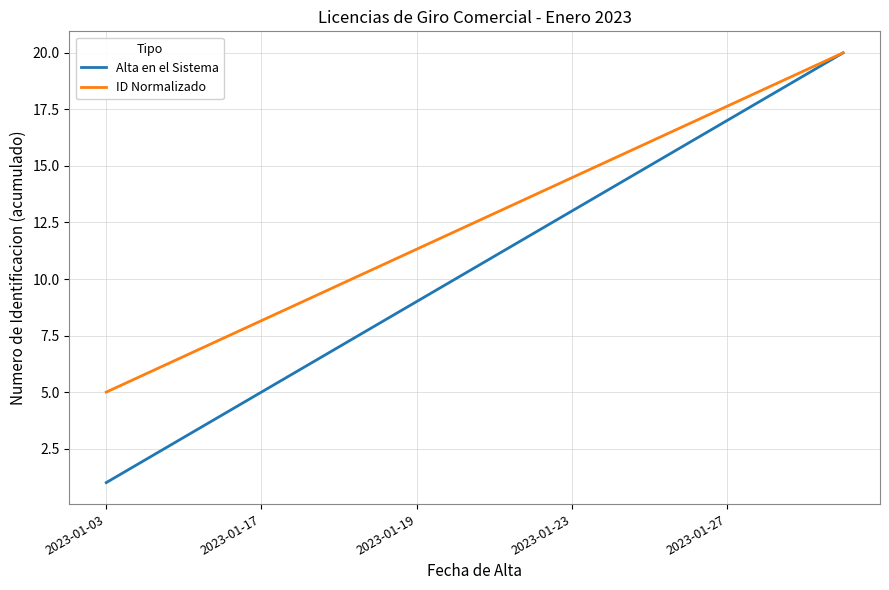

What are all the series names shown in the legend?

Alta en el Sistema, ID Normalizado